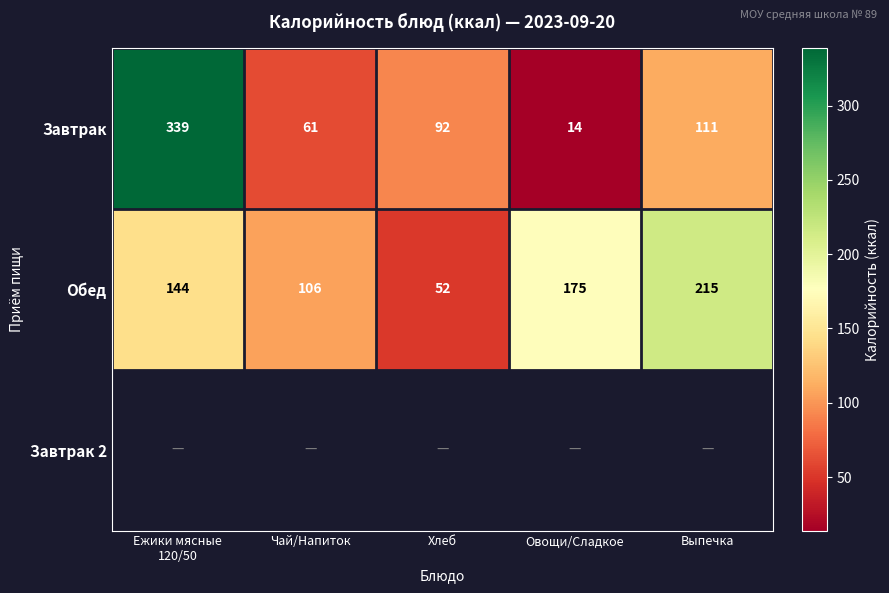

What is the maximum value for Обед?

215